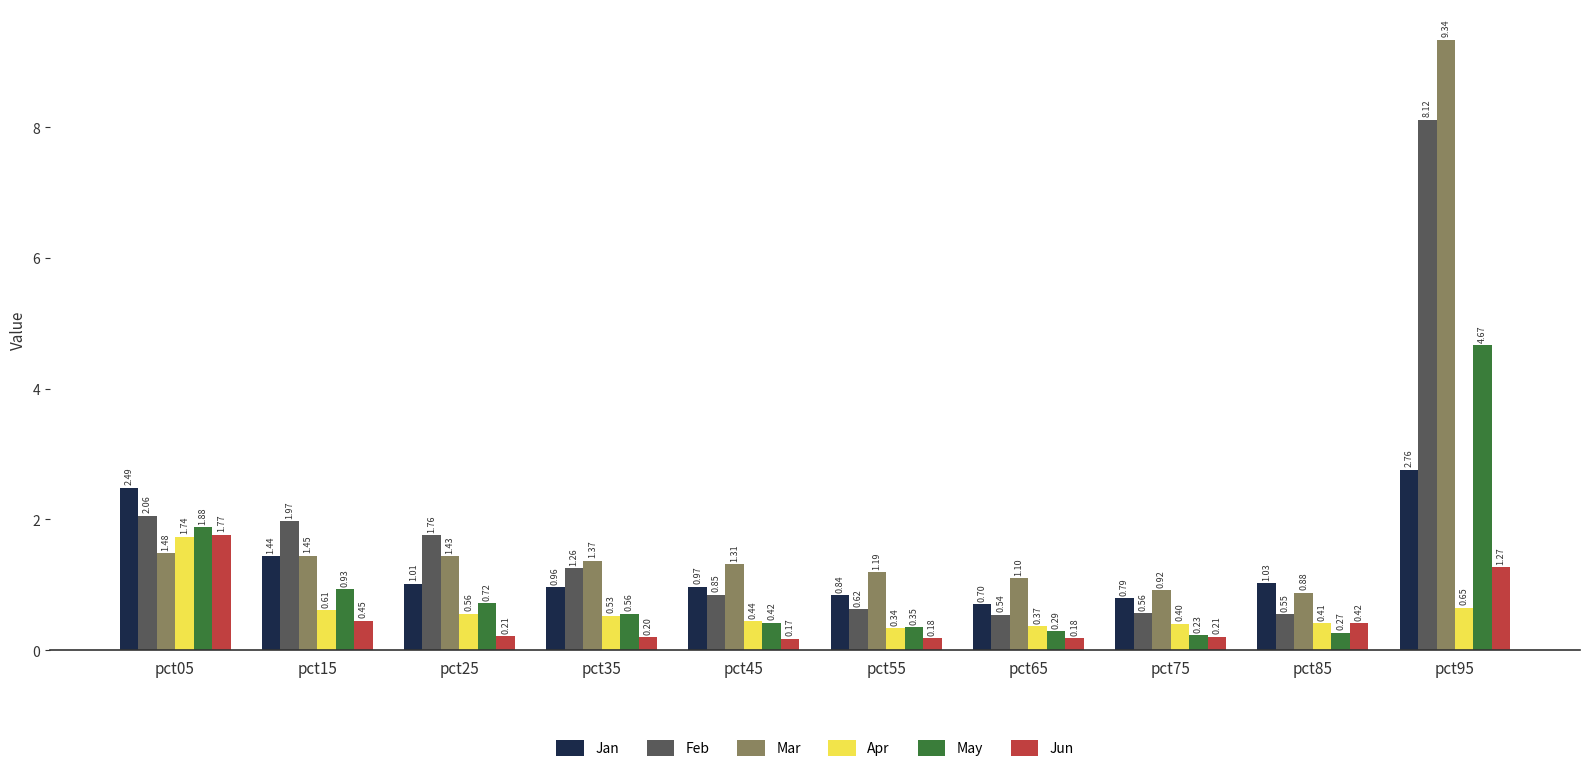

What is the total value across all series at pct05?

11.4